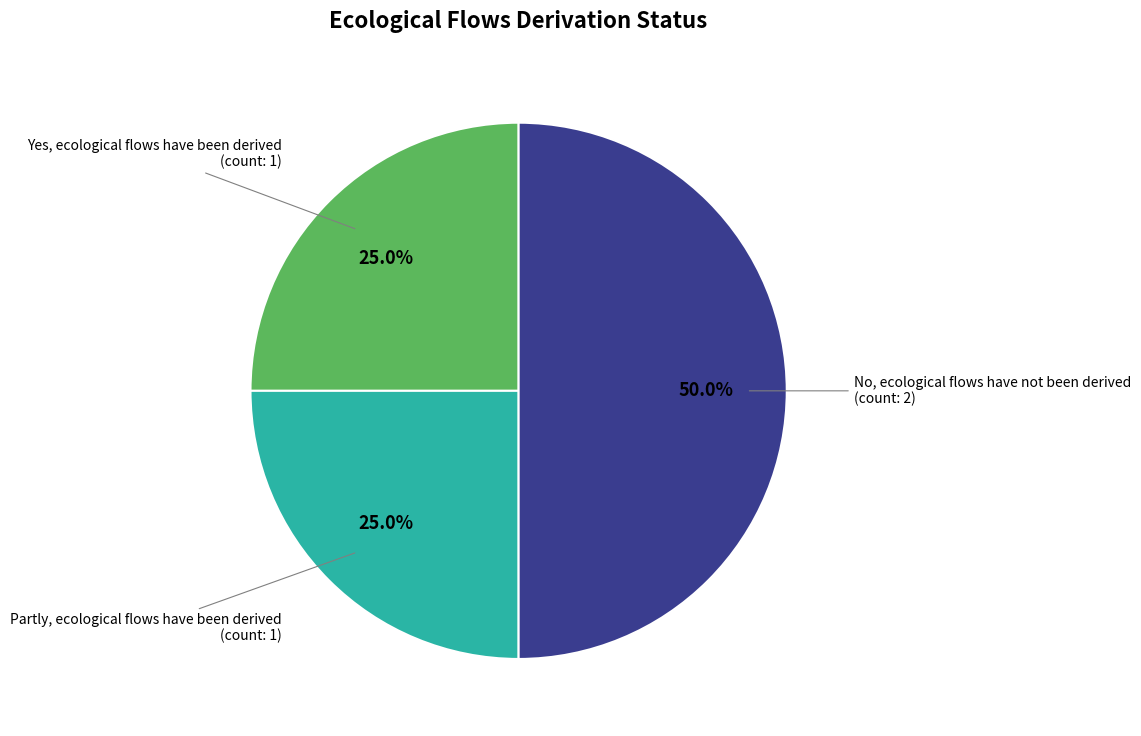

How many segments does this pie chart have?

3